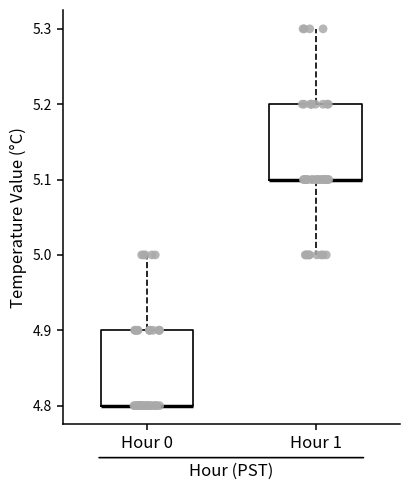

Where is the lower edge of the box for Hour 1 on the y-axis? The values are not printed on the chart, so give them approximately, as read against the axis.

5.1